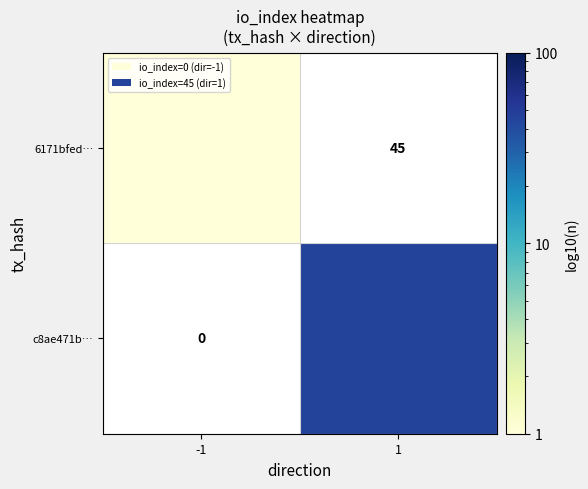

Rank the series by their maximum value, from lowest to highest.

6171bfed…, c8ae471b…